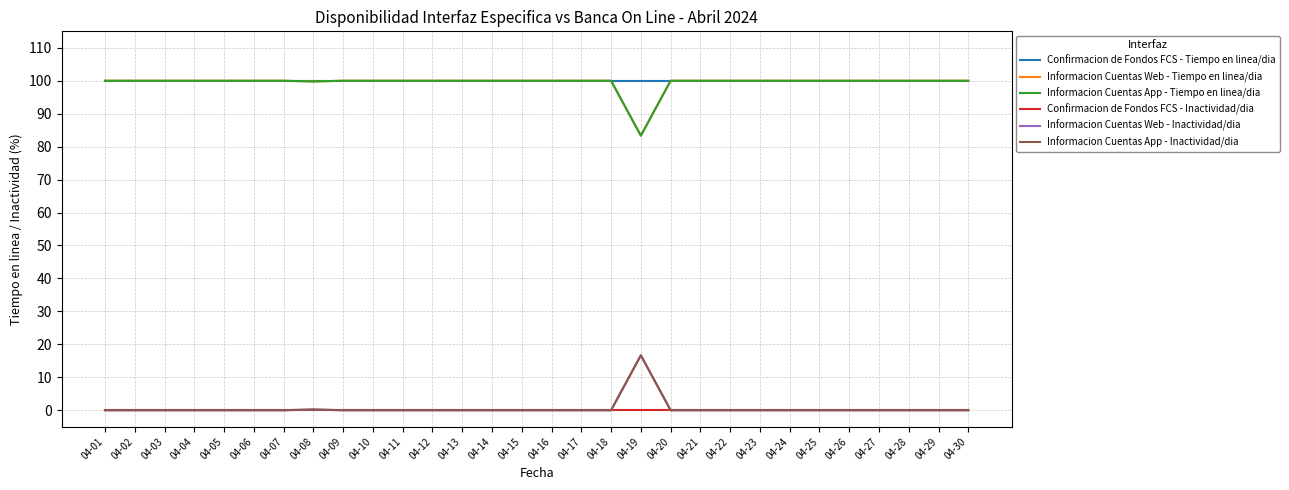

Does the chart display data point markers on the line(s)?

No